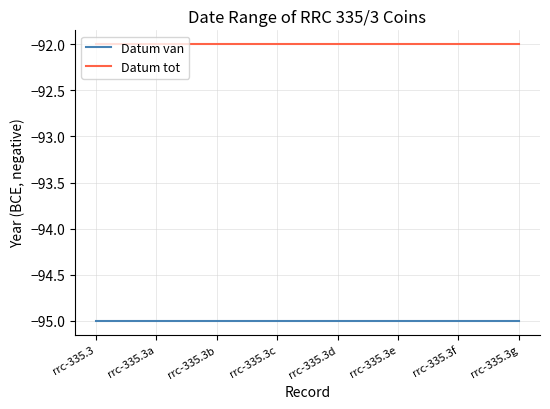

Which series has the largest total across all categories?

Datum tot